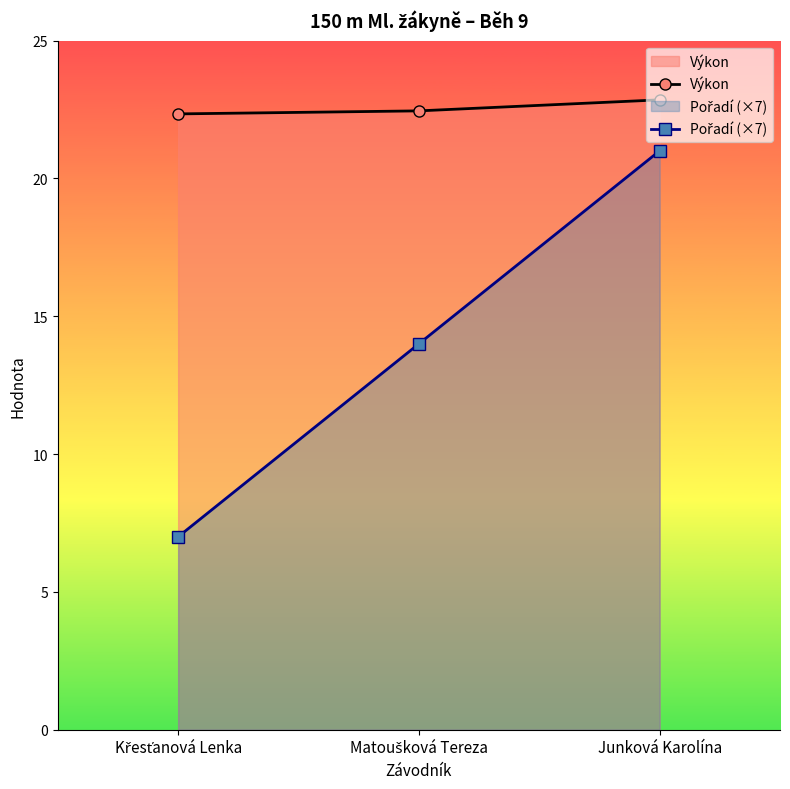

What is the difference between the Výkon values at Junková Karolína and Křesťanová Lenka?

0.5